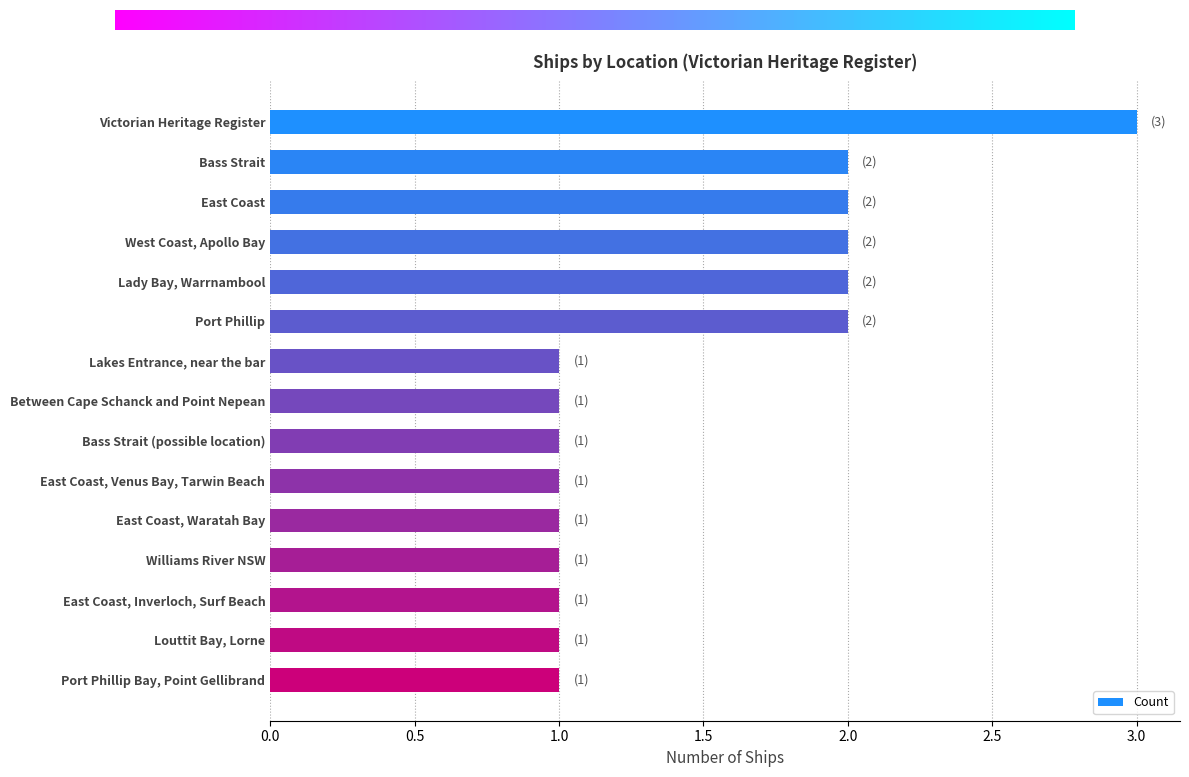

What position from the bottom is Port Phillip Bay, Point Gellibrand?

1